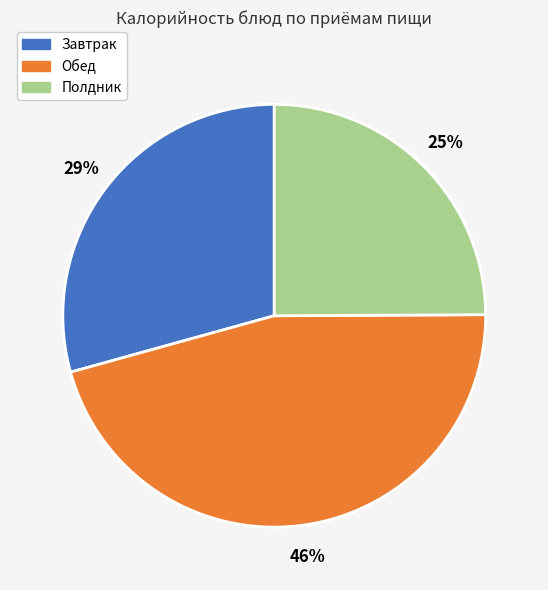

Rank the categories by value from highest to lowest.

Обед, Завтрак, Полдник